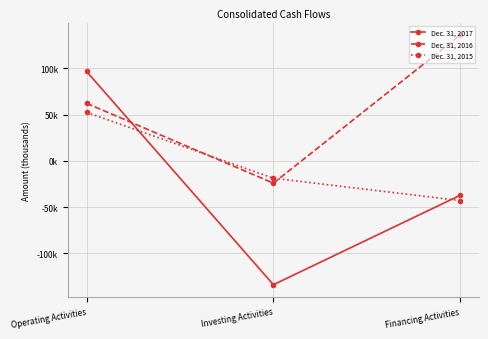

True or false: Dec. 31, 2016 has a value of 86636 at Financing Activities.

False